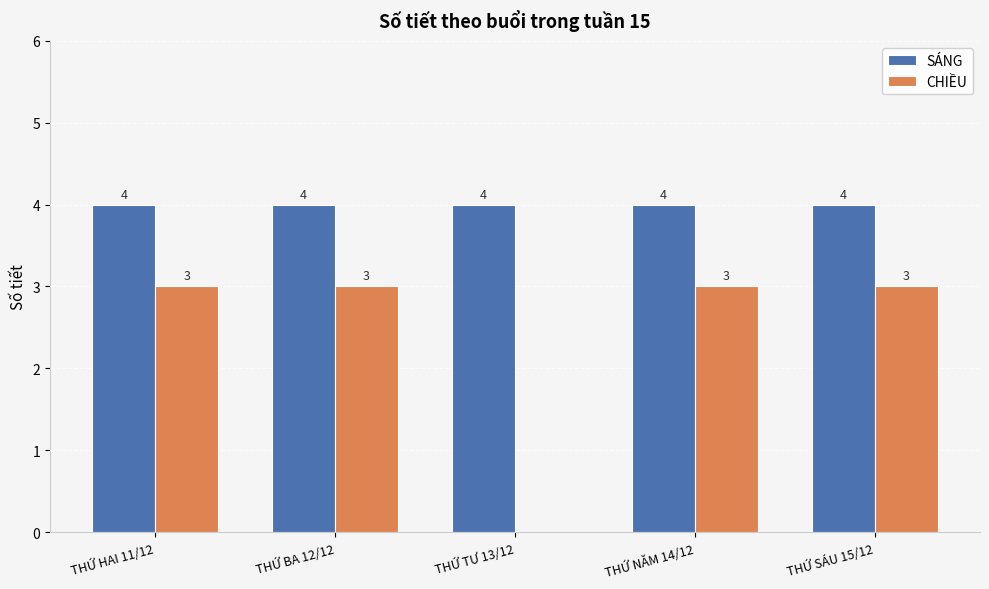

Reading left to right, list all the values displayed in this chart.

SÁNG: THỨ HAI 11/12=4	THỨ BA 12/12=4	THỨ TƯ 13/12=4	THỨ NĂM 14/12=4	THỨ SÁU 15/12=4
CHIỀU: THỨ HAI 11/12=3	THỨ BA 12/12=3	THỨ TƯ 13/12=0	THỨ NĂM 14/12=3	THỨ SÁU 15/12=3